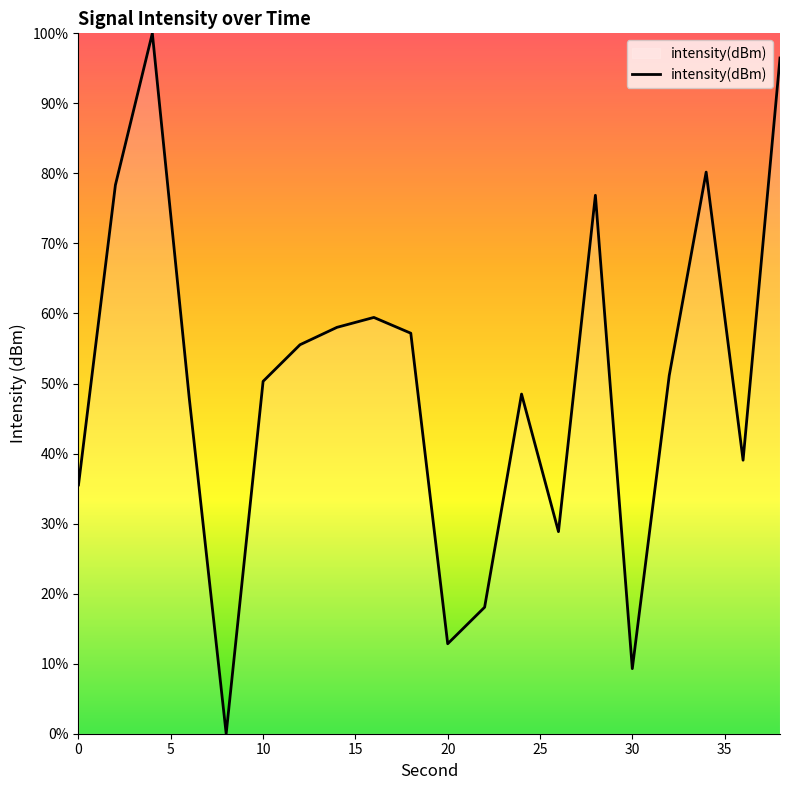

What is the greatest value displayed?

100.0